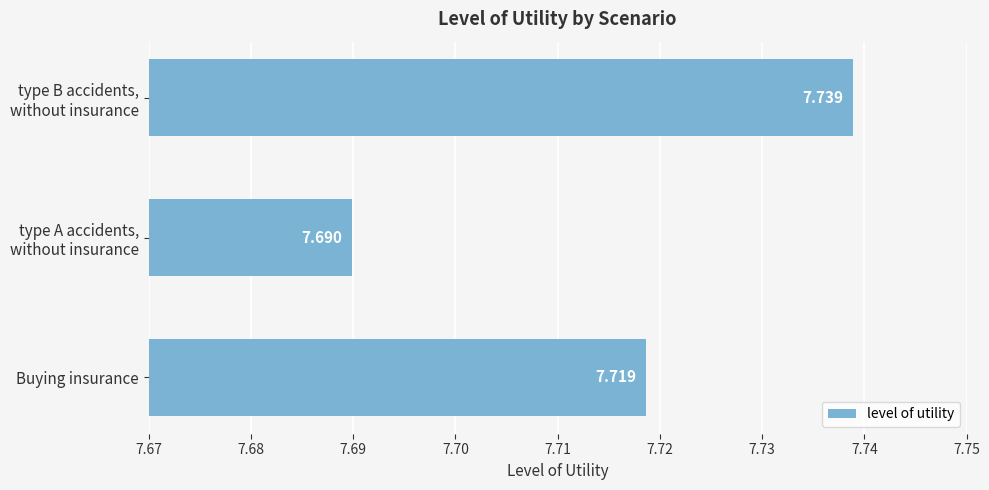

How many bars are there in total?

3